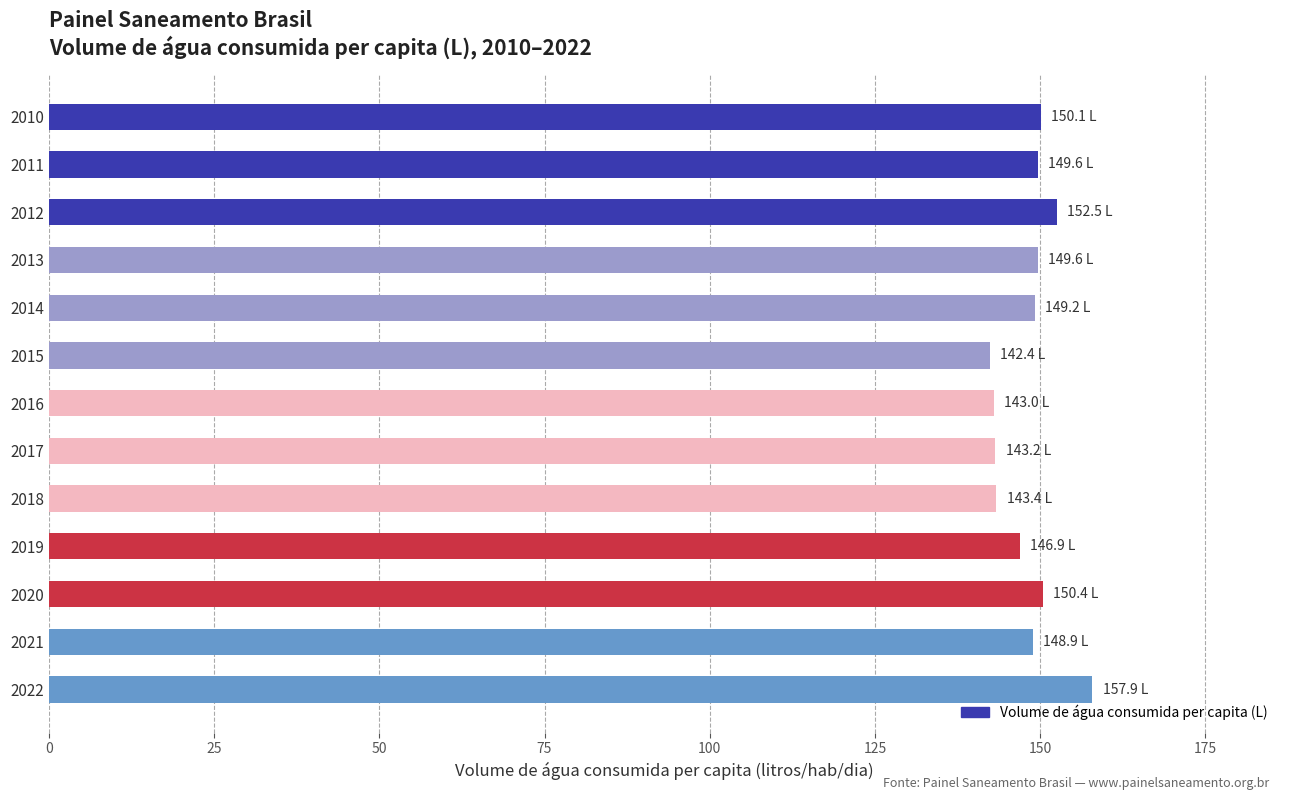

Read the value at 2016.

143.0